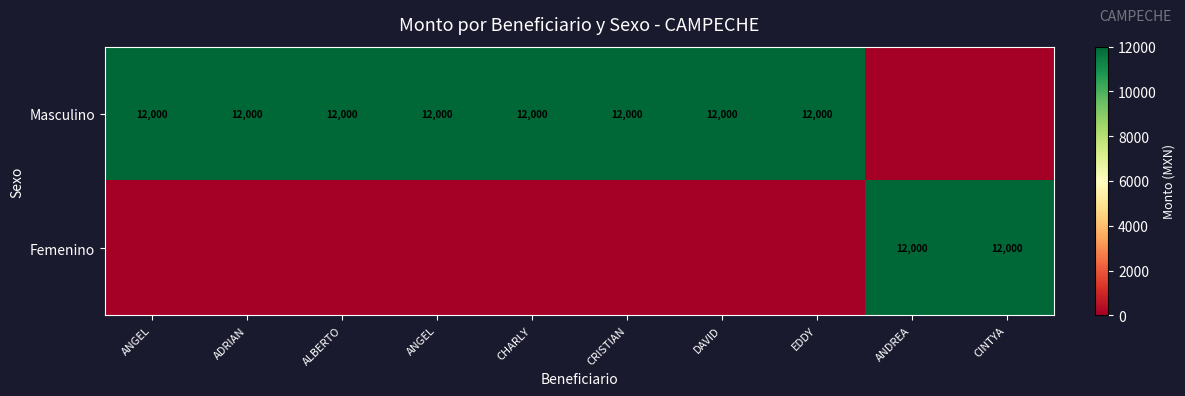

What is the total value across all series at CRISTIAN?

12000